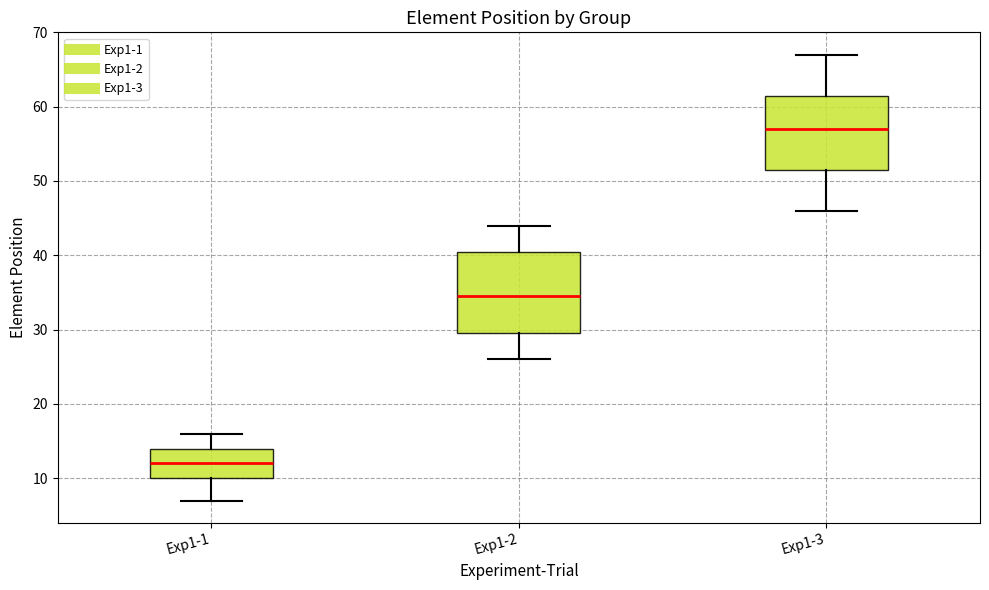

Reading left to right, transcribe this box plot: for each box, give where its median line is, the range the box spans, and where its two whiskers end, as read against the y-axis. The values are not printed on the chart, so give them approximately, as read against the axis.

Exp1-1: median 12, box 10 to 14, whiskers 7 to 16
Exp1-2: median 35, box 30 to 41, whiskers 26 to 44
Exp1-3: median 57, box 52 to 62, whiskers 46 to 67